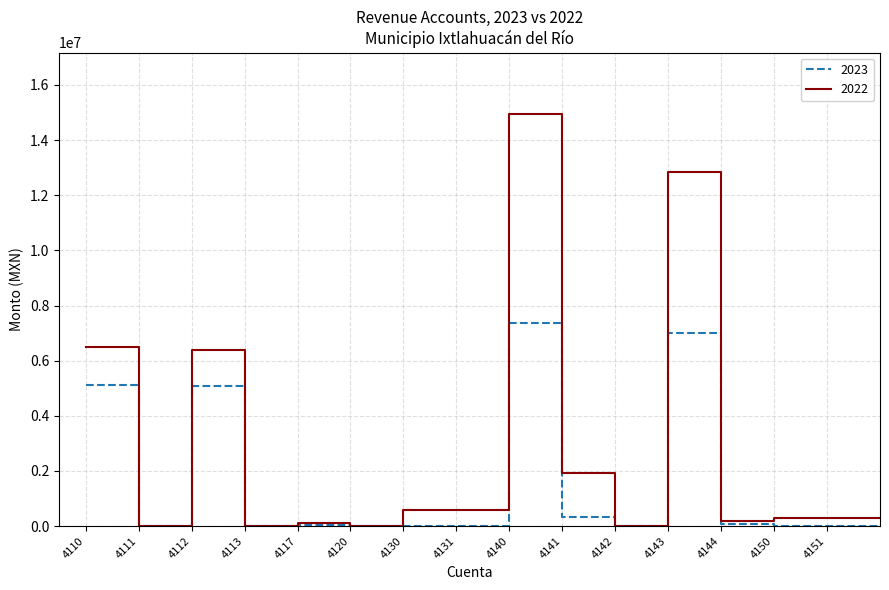

What is the maximum value shown in the chart?

14937715.1